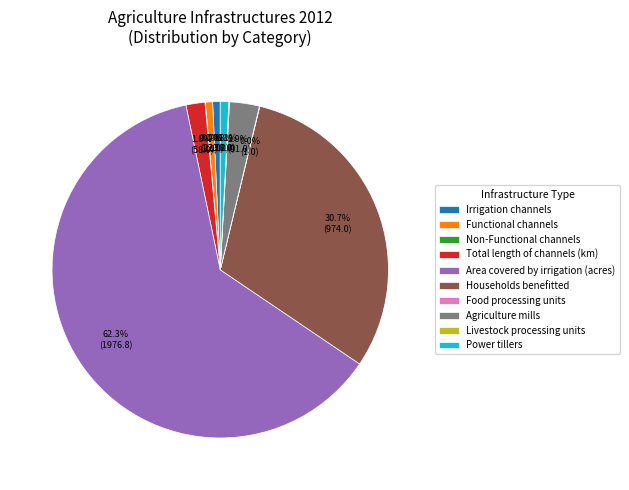

To the nearest percent, what portion does Total length of channels (km) represent?

2%